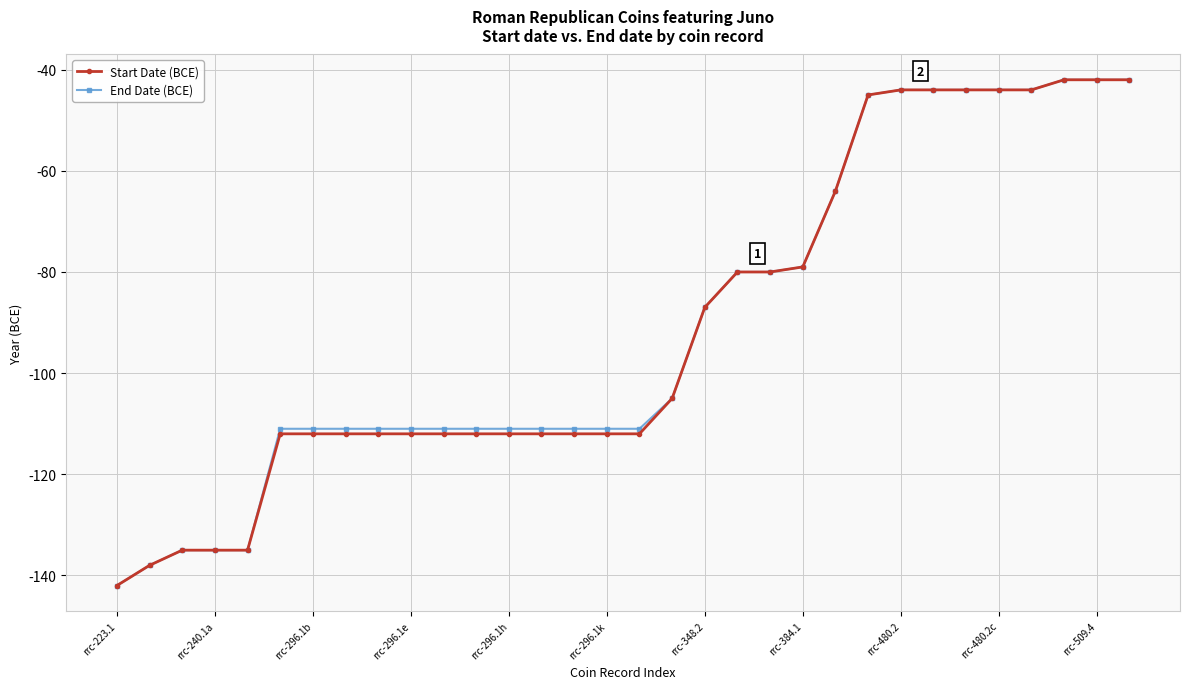

What is the smallest value displayed?

-142